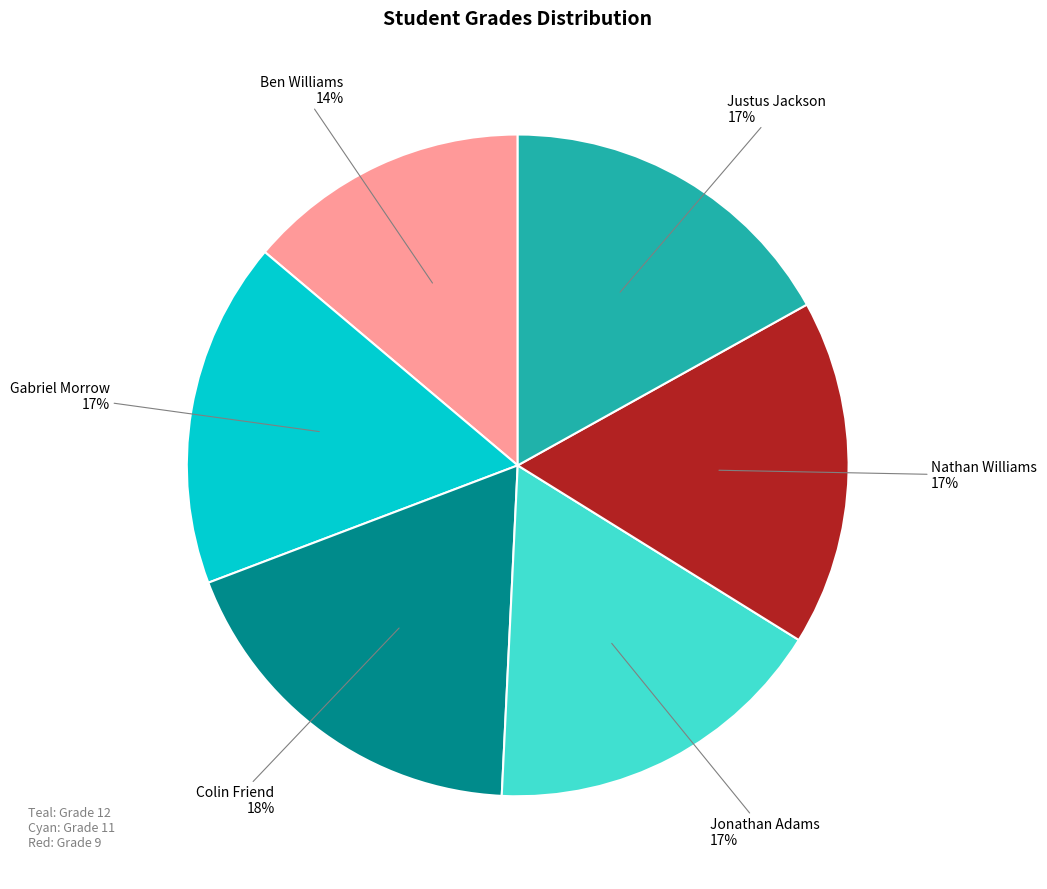

To the nearest percent, what is the average slice percentage?

17%